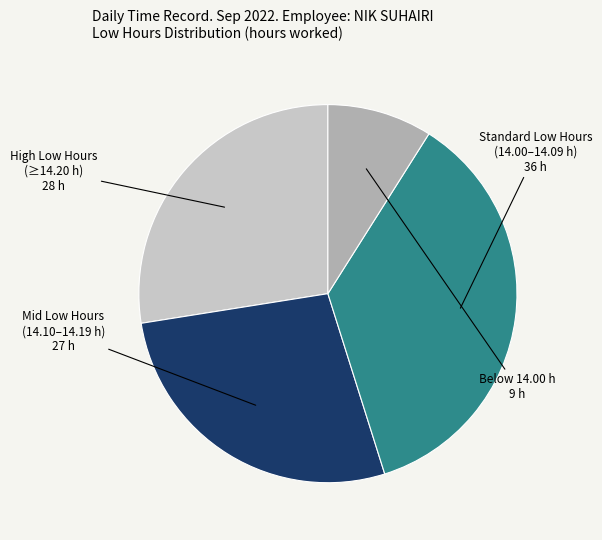

Count the number of slices in the pie.

4